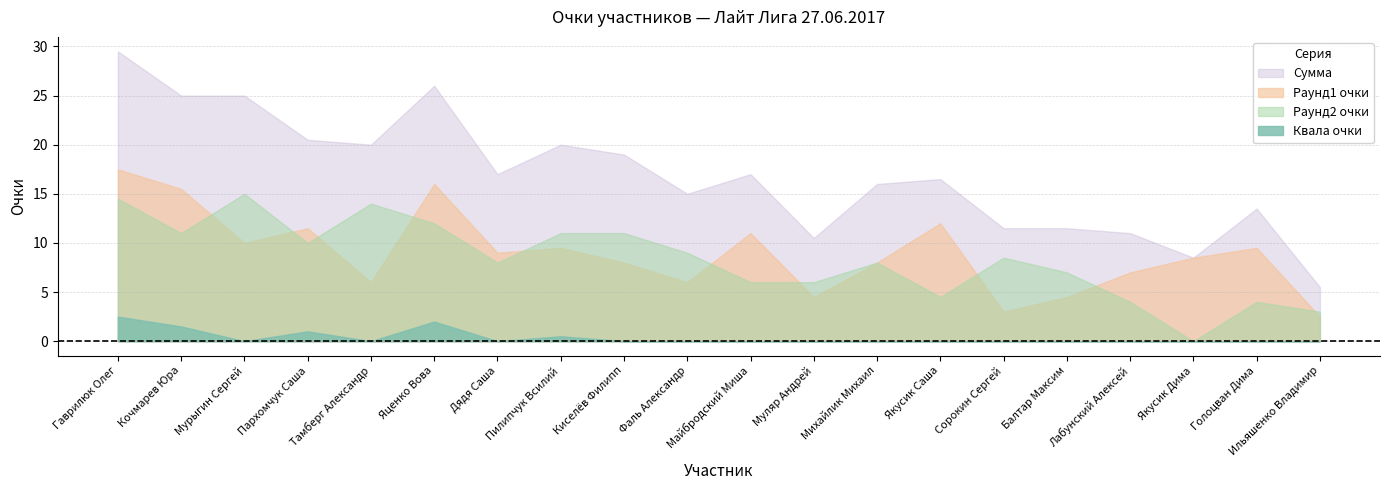

Is it true that Раунд1 очки equals 4.3 at Дядя Саша?

False